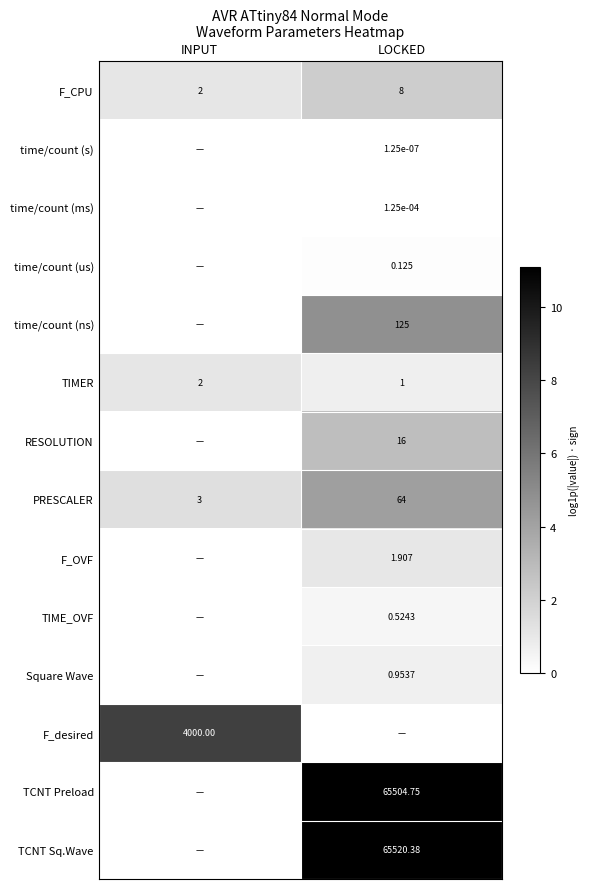

Is the value of TIMER at INPUT greater than the value of PRESCALER at LOCKED?

No